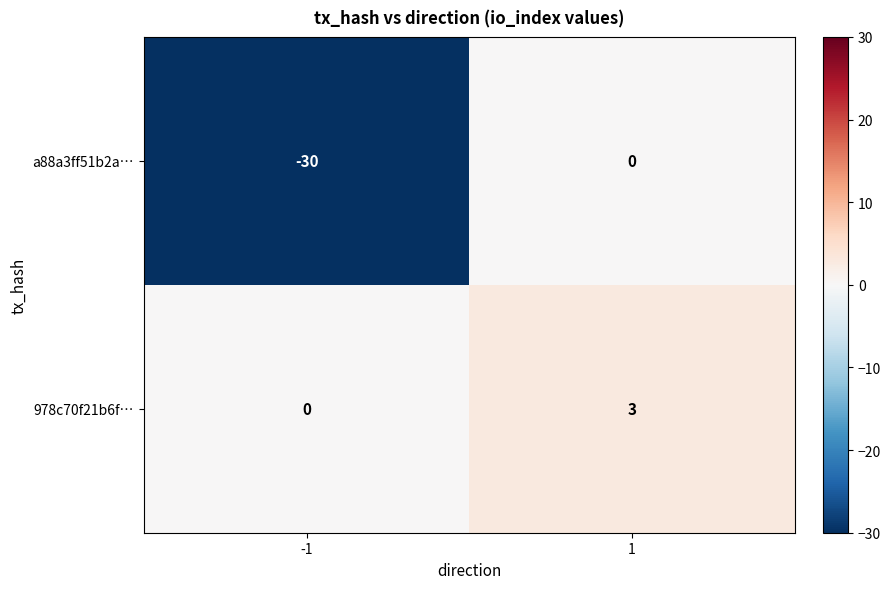

Reading right to left, what are all the values shown in this chart?

a88a3ff51b2a…: 0	-30
978c70f21b6f…: 3	0